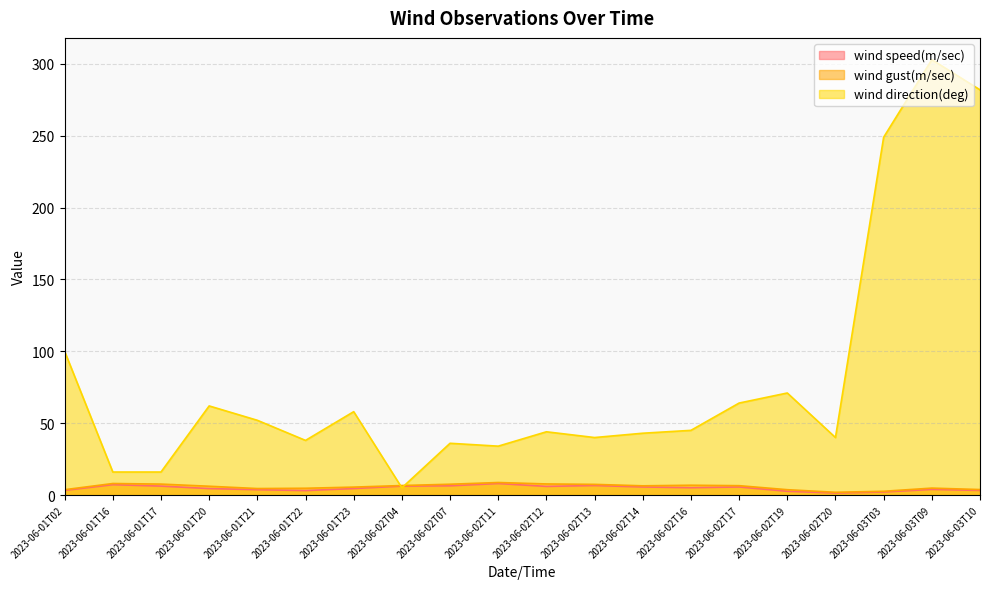

What is the maximum value shown in the chart?

303.0